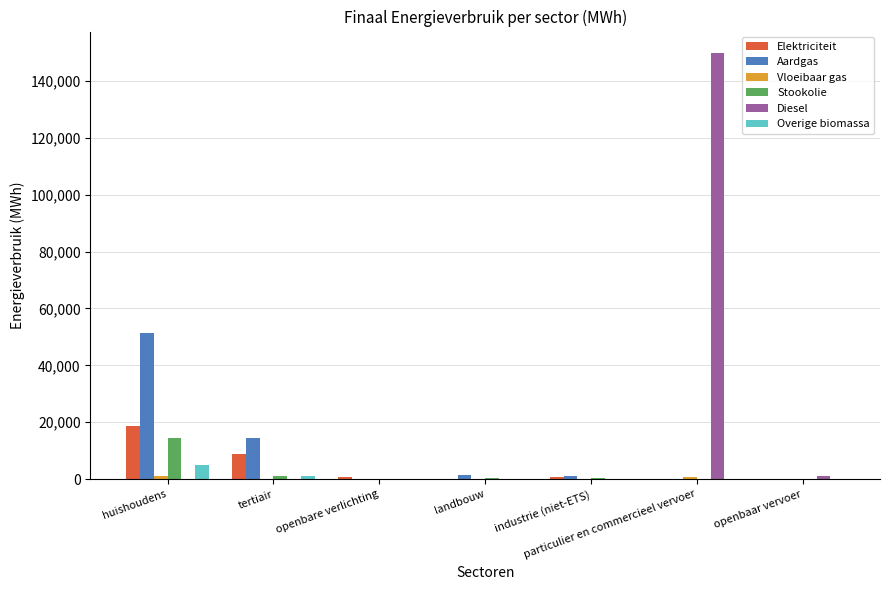

What is the maximum value shown in the chart?

149804.9